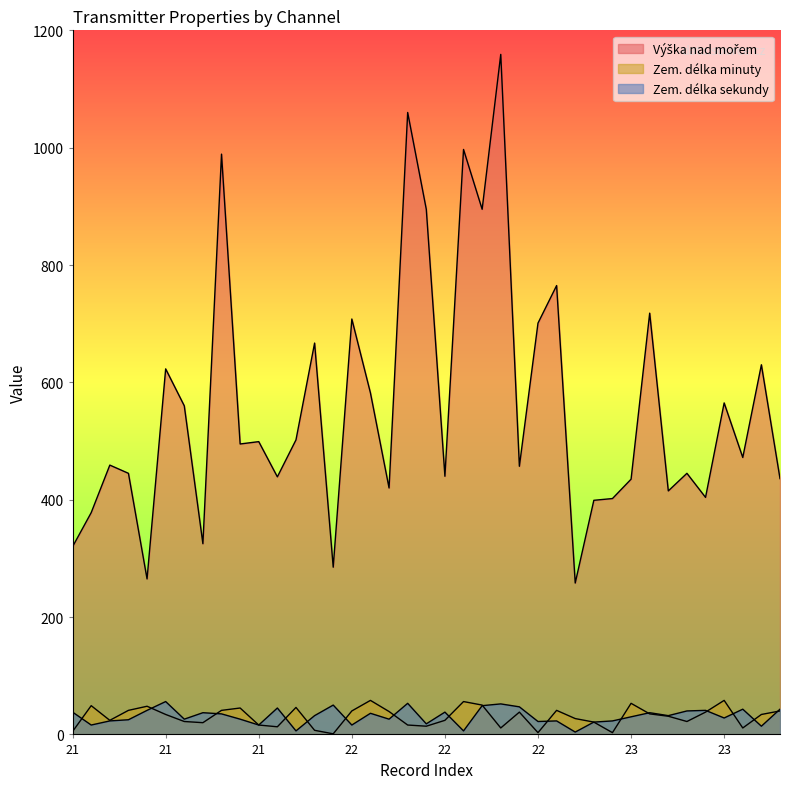

What is the average value of the Zem. délka sekundy series?

31